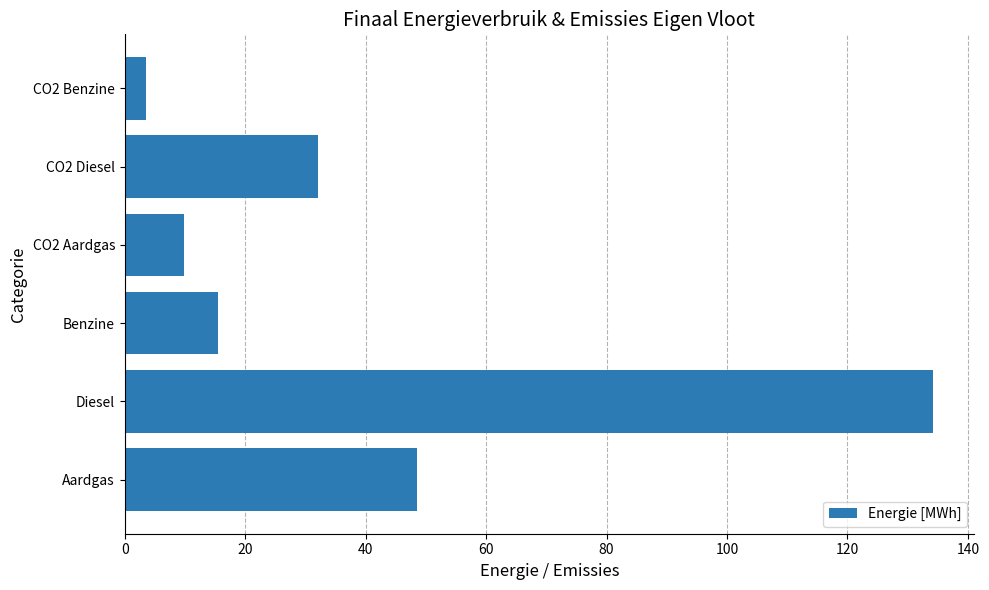

Rank the categories by value from lowest to highest.

CO2 Benzine, CO2 Aardgas, Benzine, CO2 Diesel, Aardgas, Diesel